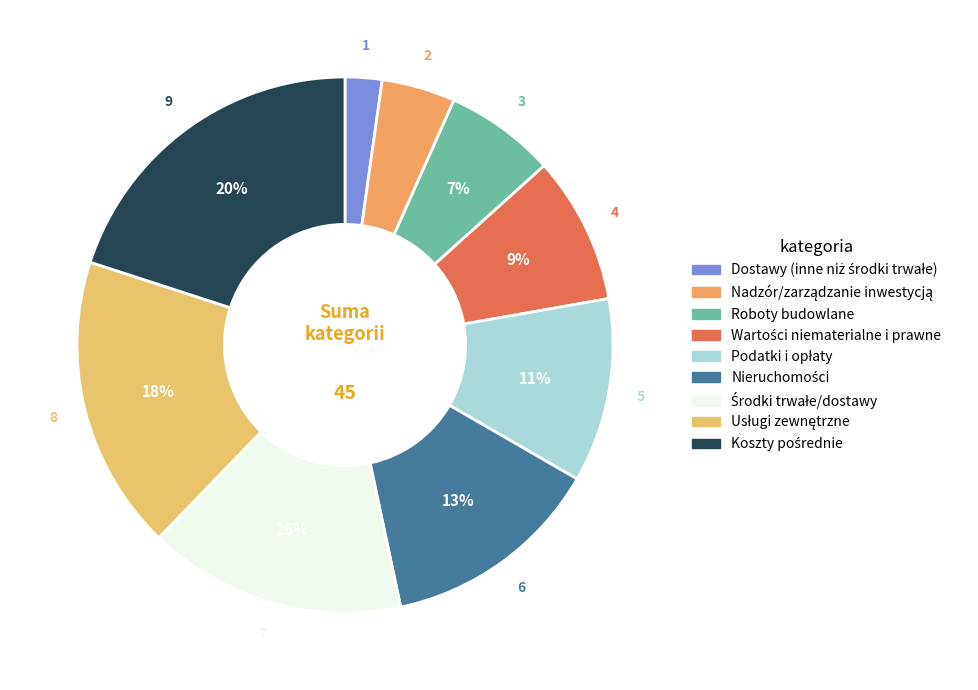

What percentage do Środki trwałe/dostawy and Dostawy (inne niż środki trwałe) together represent?

17.8%